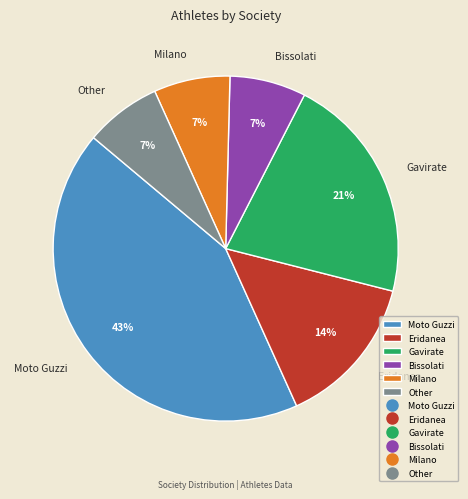

Which has a higher value, Eridanea or Gavirate?

Gavirate